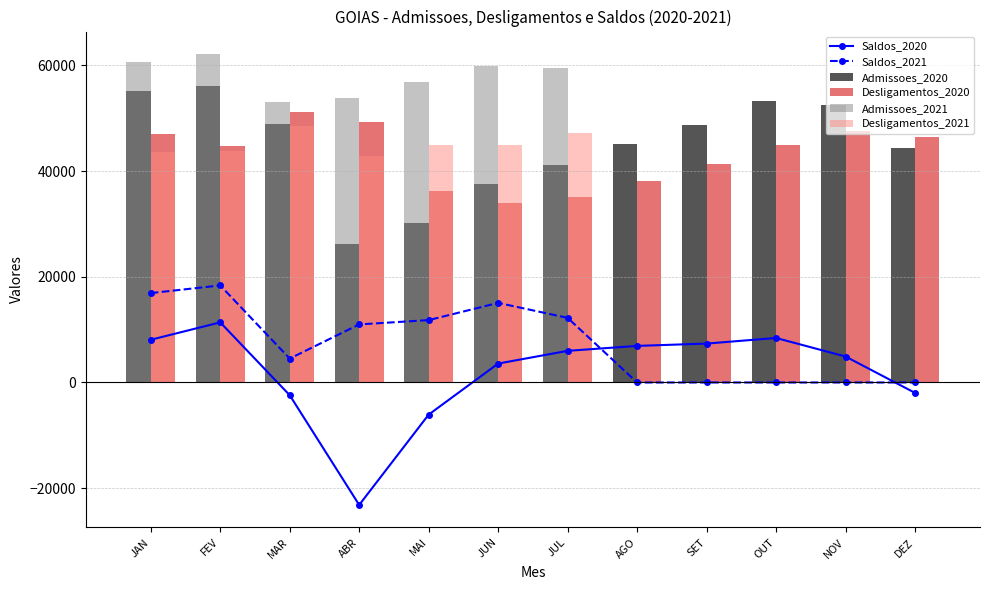

Where does the Saldos_2021 series first go above 10986?

JAN